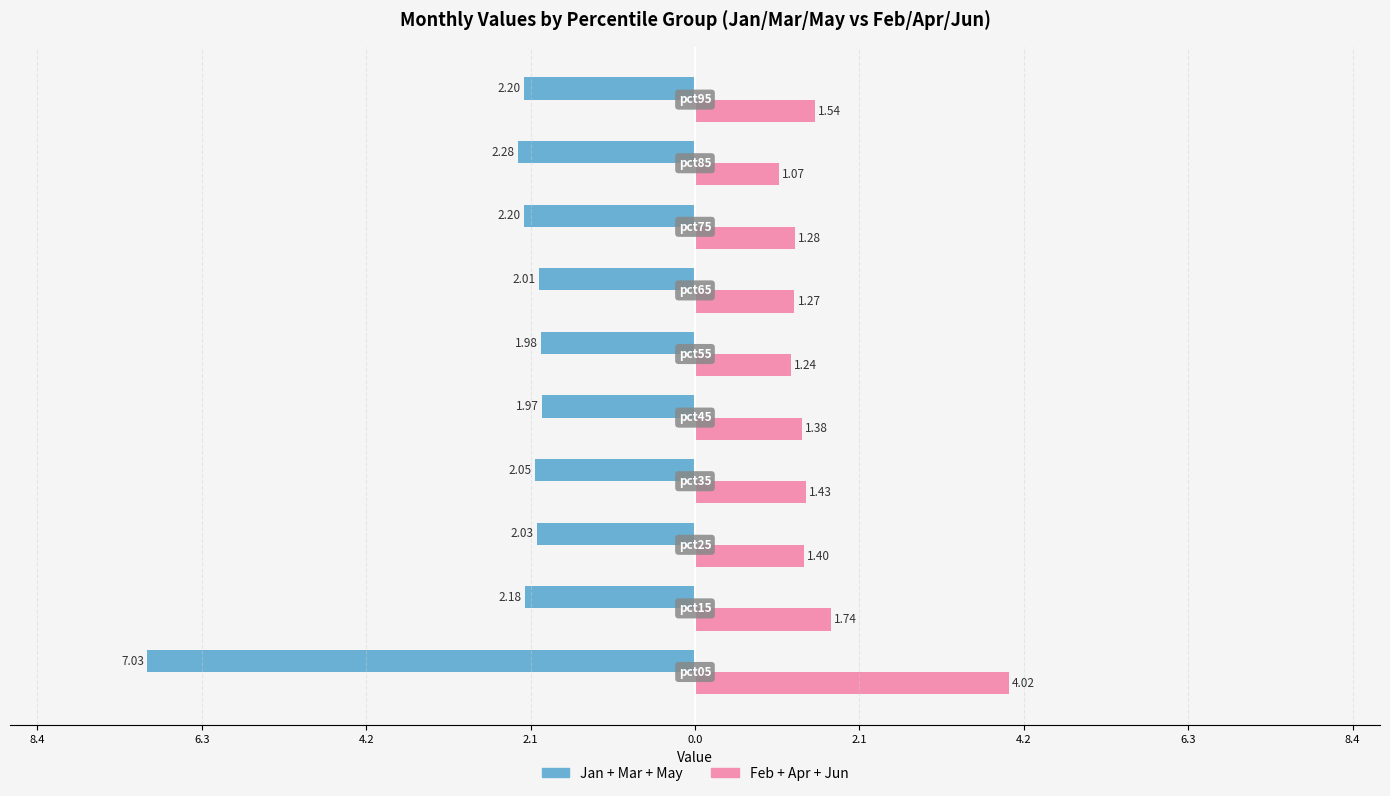

Reading left to right, list all the values displayed in this chart.

Jan+Mar+May: -7.0	-2.2	-2.0	-2.1	-2.0	-2.0	-2.0	-2.2	-2.3	-2.2
Feb+Apr+Jun: 4.0	1.7	1.4	1.4	1.4	1.2	1.3	1.3	1.1	1.5